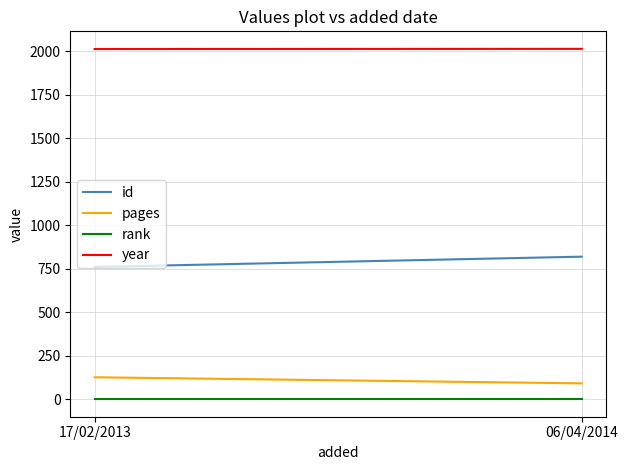

What is the maximum value for id?

820